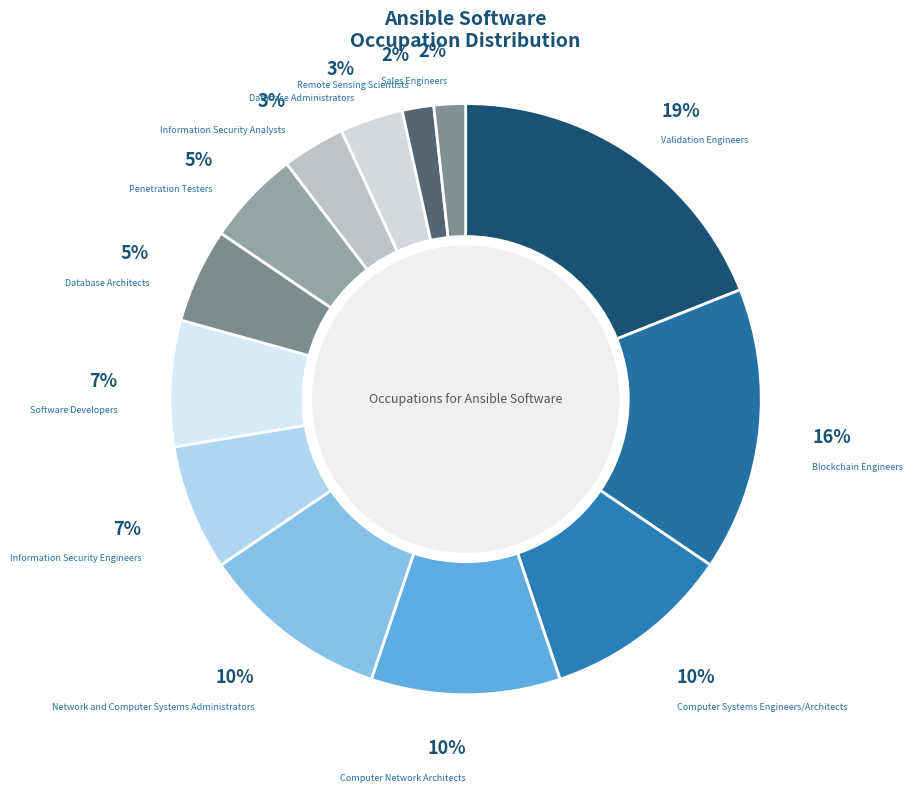

How many slices are in this pie chart?

13